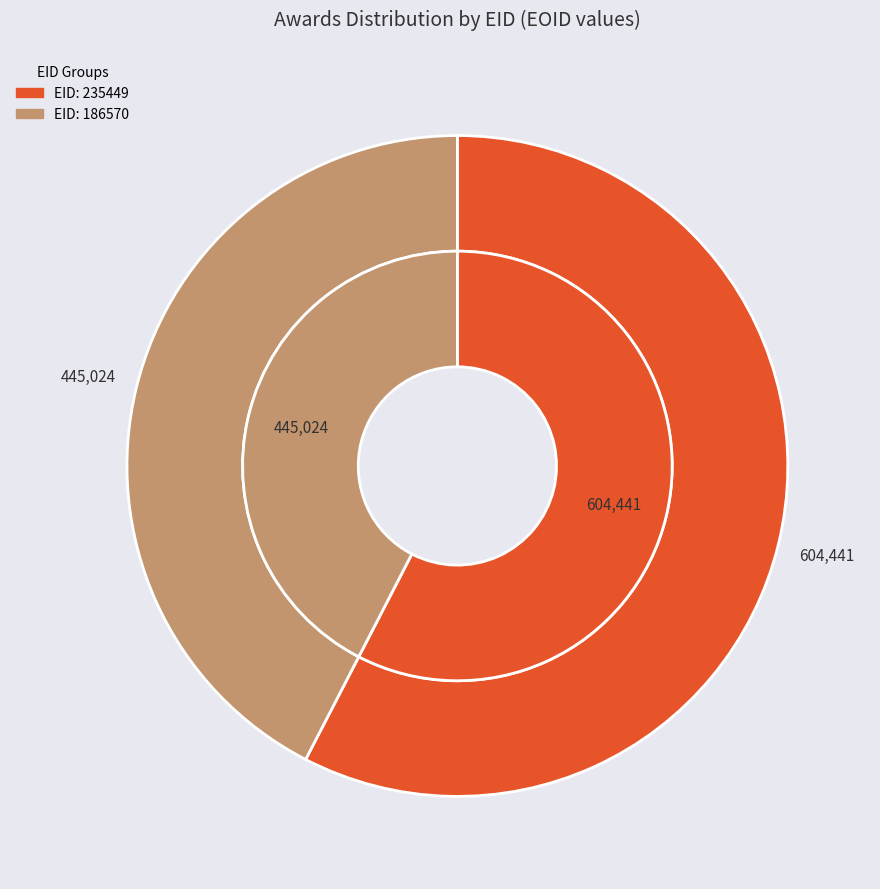

What percentage is the 235449 slice, to the nearest percent?

58%